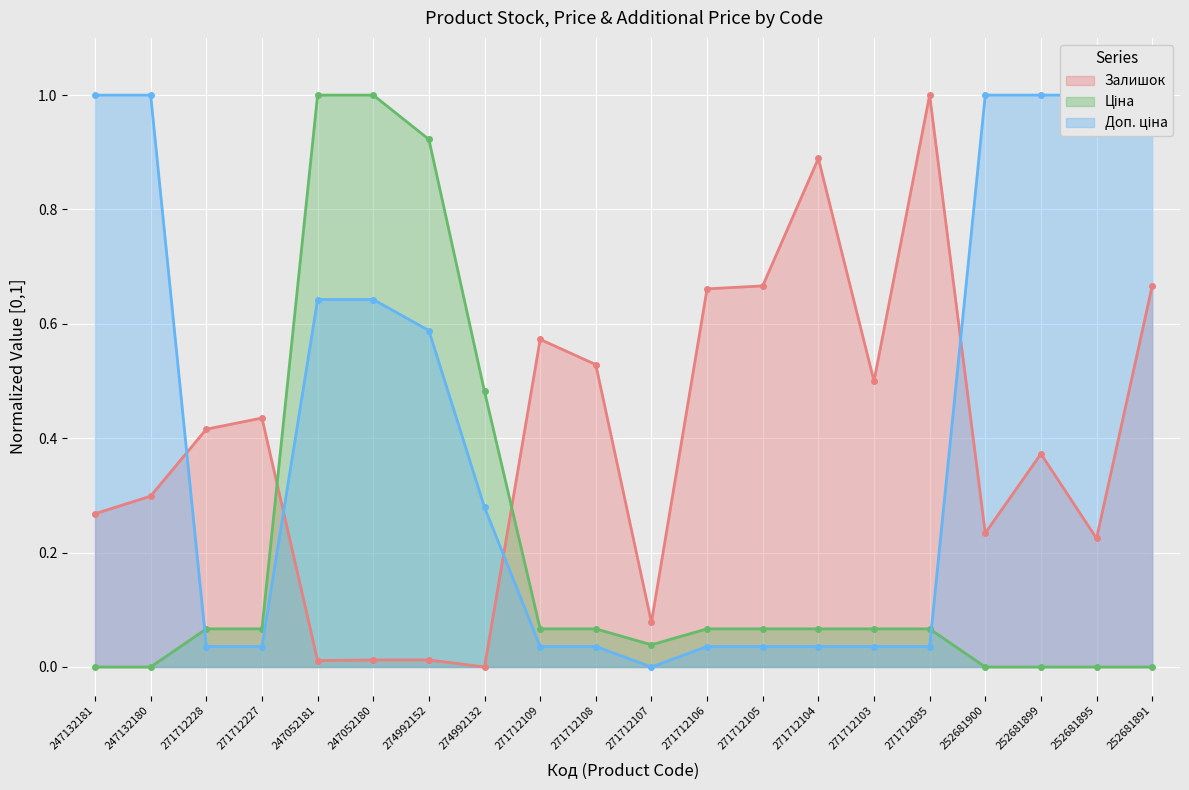

Is the value of Ціна at 271712035 greater than the value of Доп. ціна at 271712035?

Yes